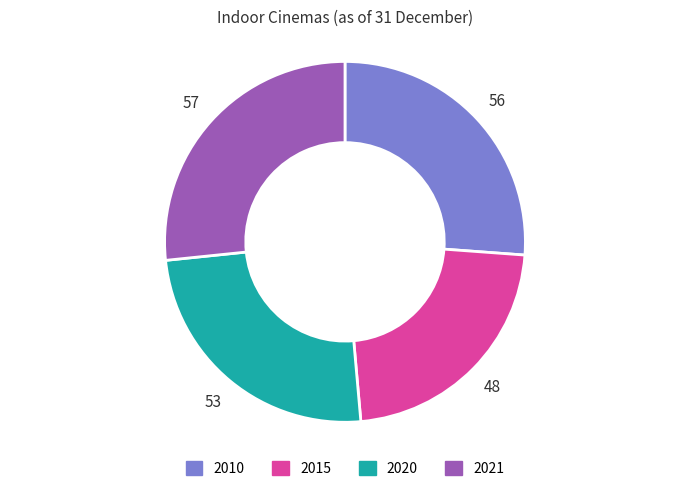

How many segments does this pie chart have?

4